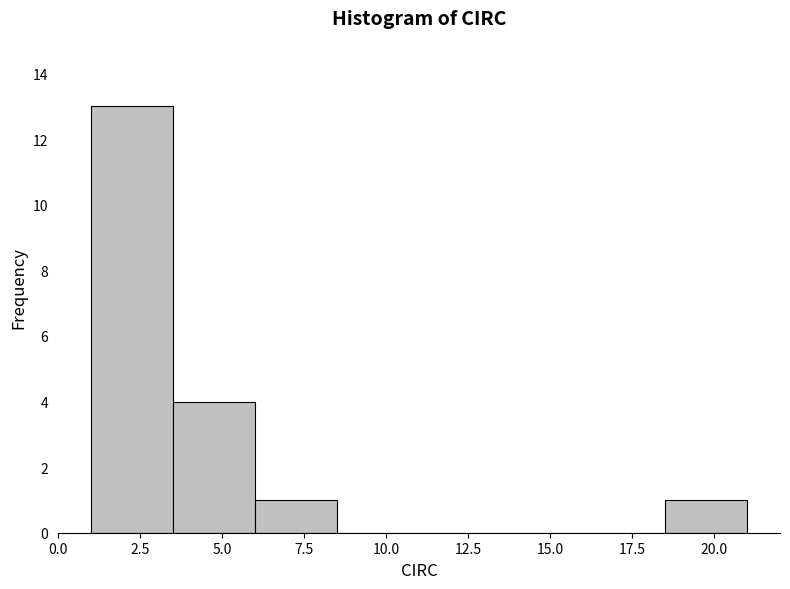

What is the height of the bar covering 18.5 to 21.0 on the x-axis? The values are not printed on the chart, so give them approximately, as read against the axis.

1